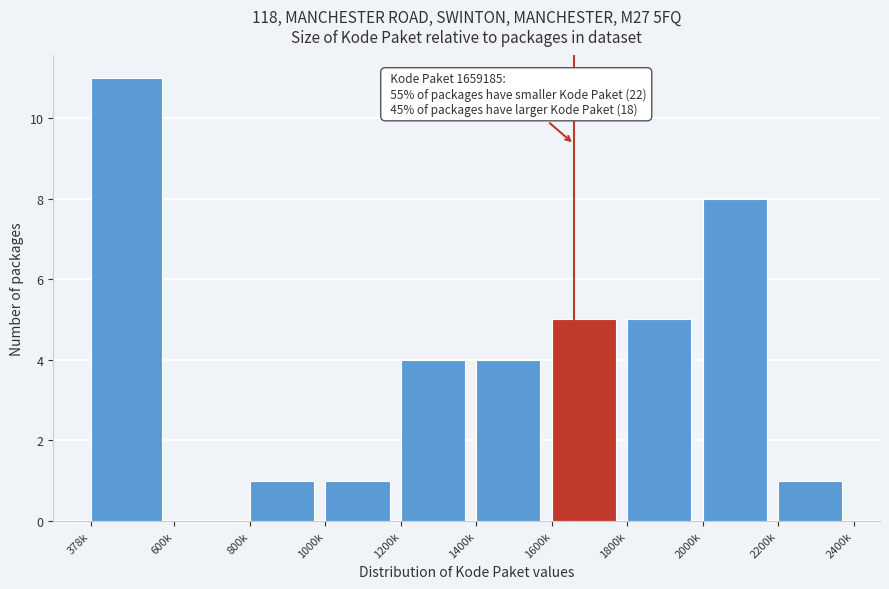

What is the sum of the values at 2200k and 1200k?

5